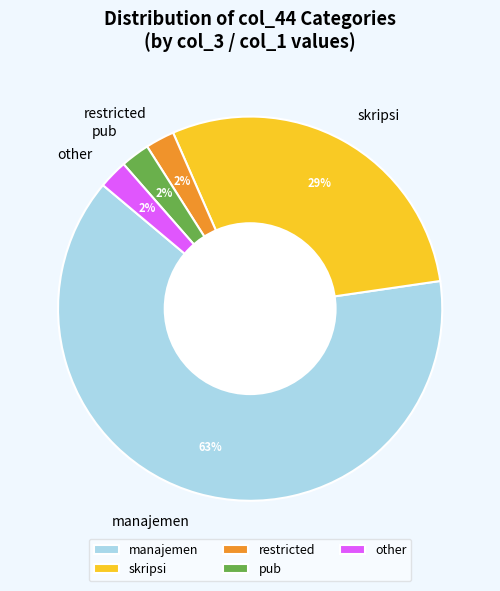

The pub slice represents 14% of the pie. True or false?

False